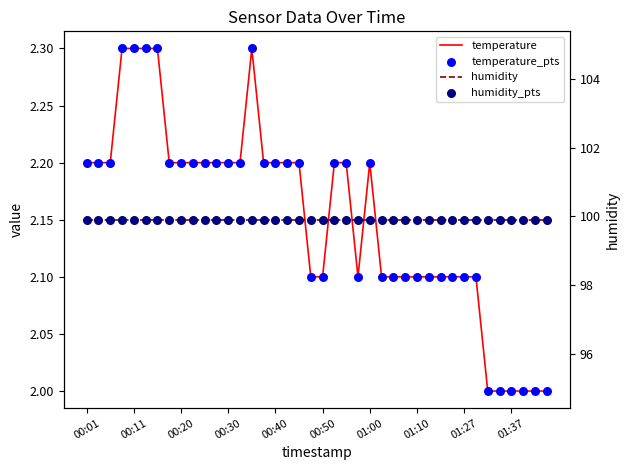

What is the total value across all series at 22?

204.2